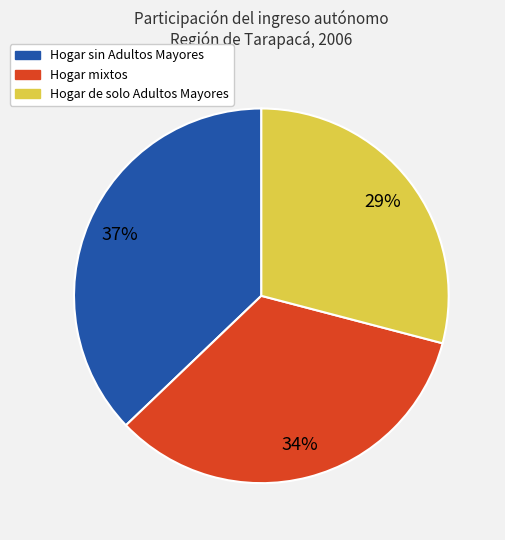

Is Hogar de solo Adultos Mayores the majority of the pie?

No